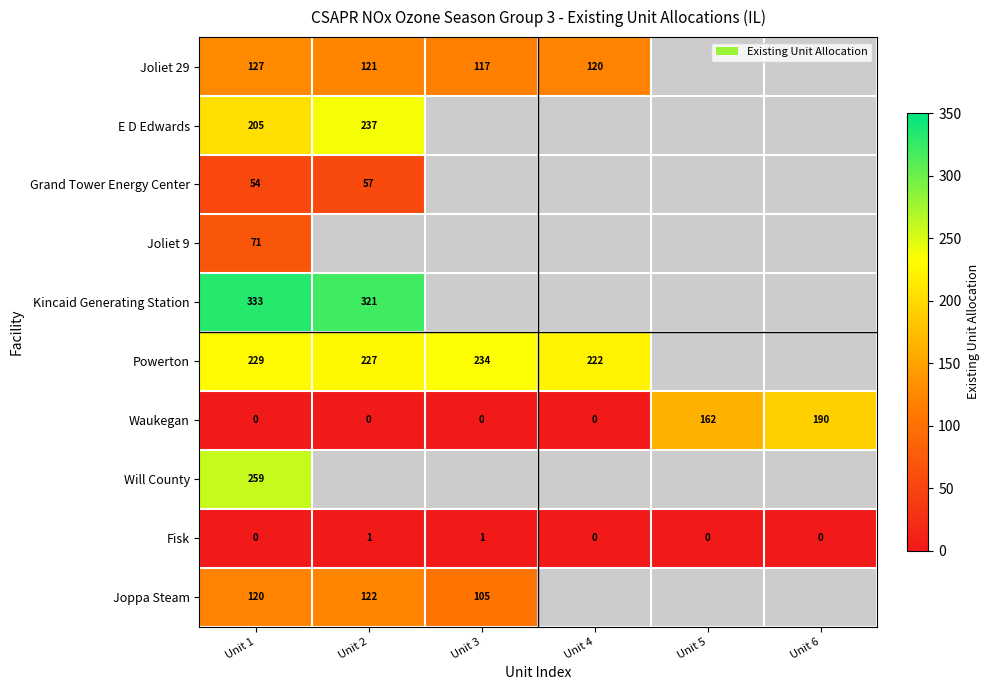

What is the difference between the Powerton values at Unit 4 and Unit 2?

5